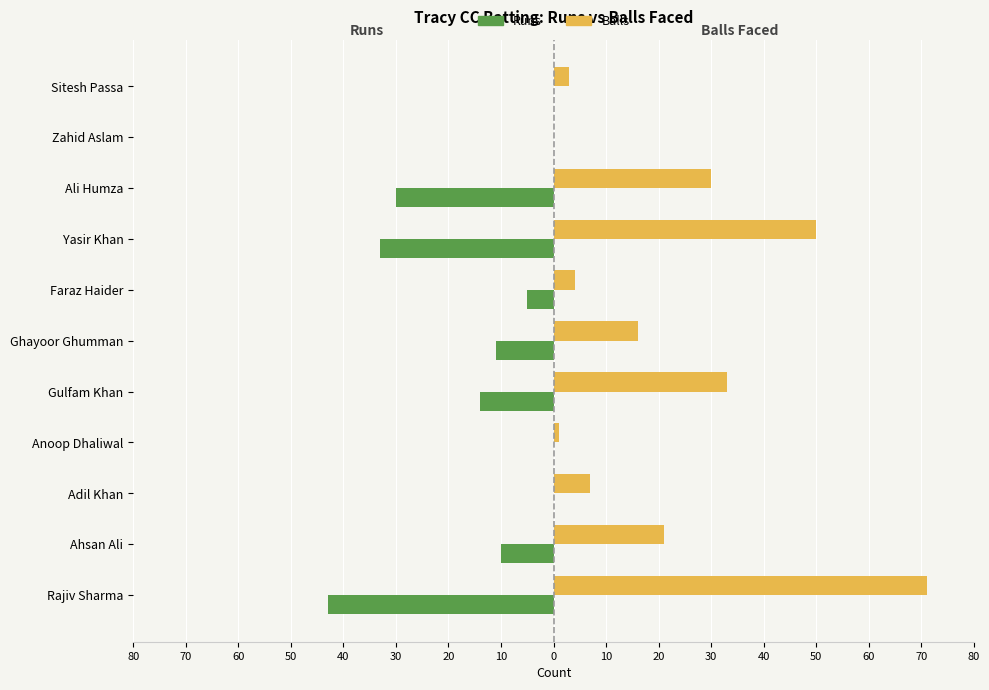

What are all the series names shown in the legend?

Runs, Balls